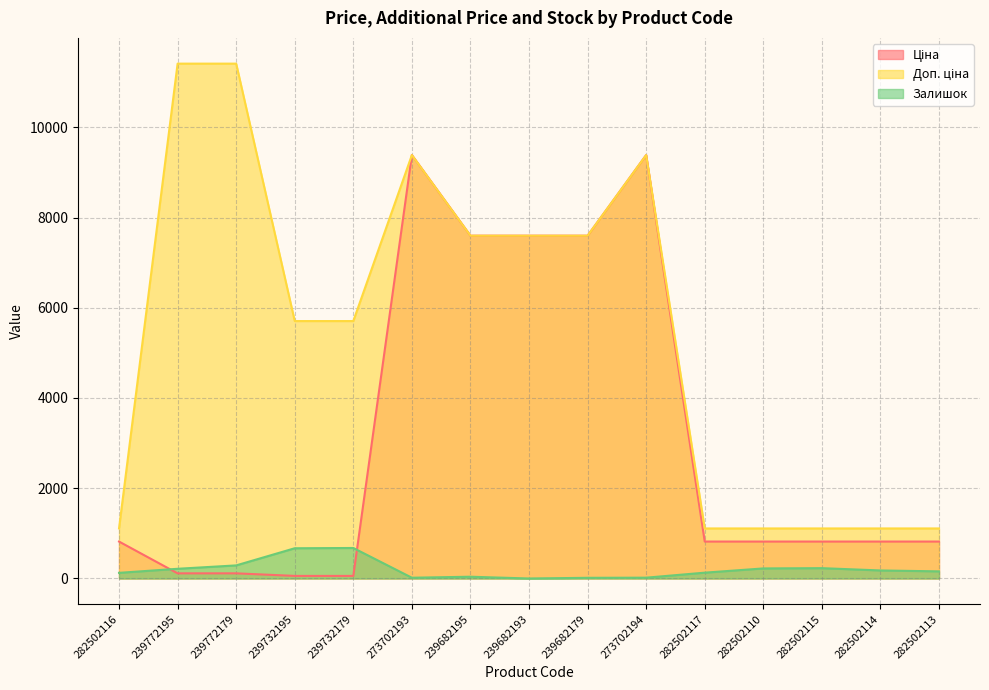

Read the Залишок value at 239682179.

15.0